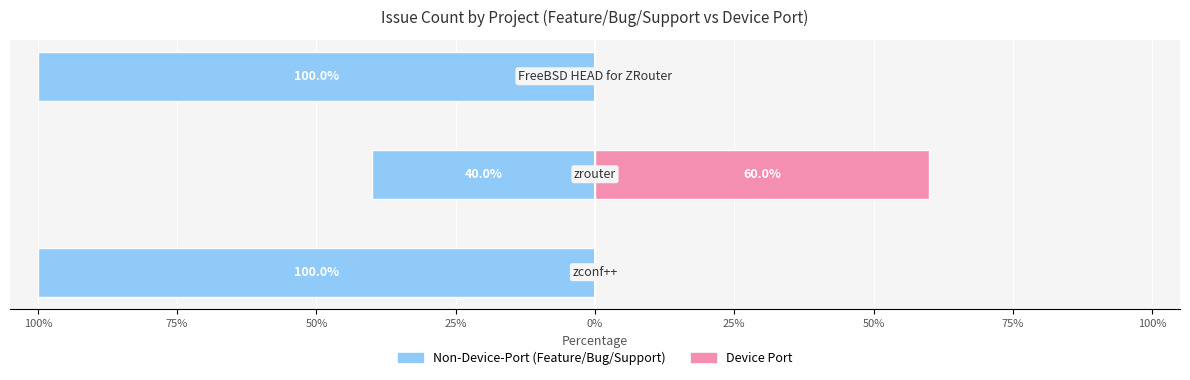

Which has a higher value, 50% or 75%?

75%